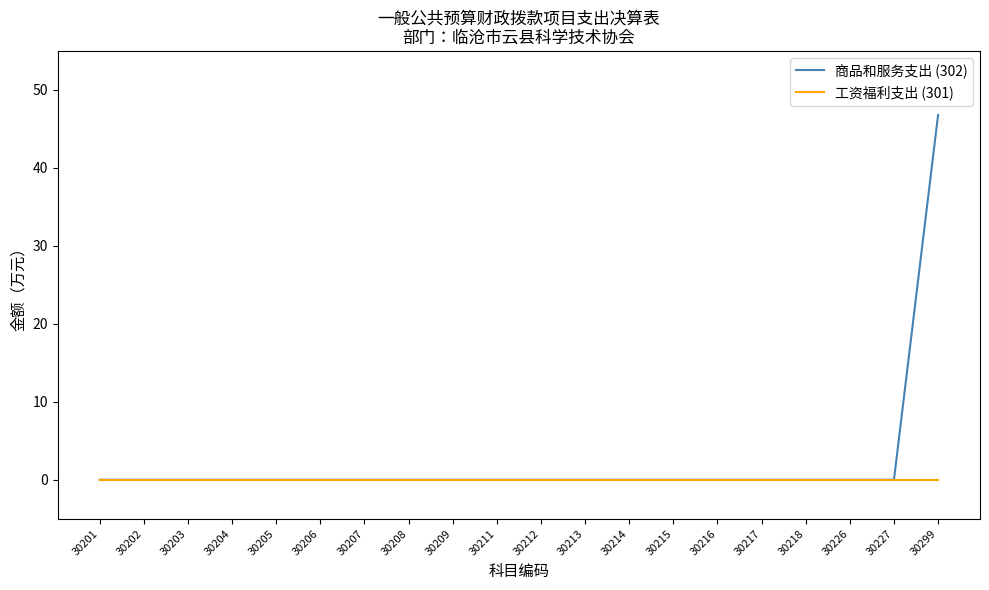

Reading right to left, transcribe all the data shown in this chart.

商品和服务支出 (302): 30299=46.8	30227=0.0	30226=0.0	30218=0.0	30217=0.0	30216=0.0	30215=0.0	30214=0.0	30213=0.0	30212=0.0	30211=0.0	30209=0.0	30208=0.0	30207=0.0	30206=0.0	30205=0.0	30204=0.0	30203=0.0	30202=0.0	30201=0.0
工资福利支出 (301): 30299=0.0	30227=0.0	30226=0.0	30218=0.0	30217=0.0	30216=0.0	30215=0.0	30214=0.0	30213=0.0	30212=0.0	30211=0.0	30209=0.0	30208=0.0	30207=0.0	30206=0.0	30205=0.0	30204=0.0	30203=0.0	30202=0.0	30201=0.0